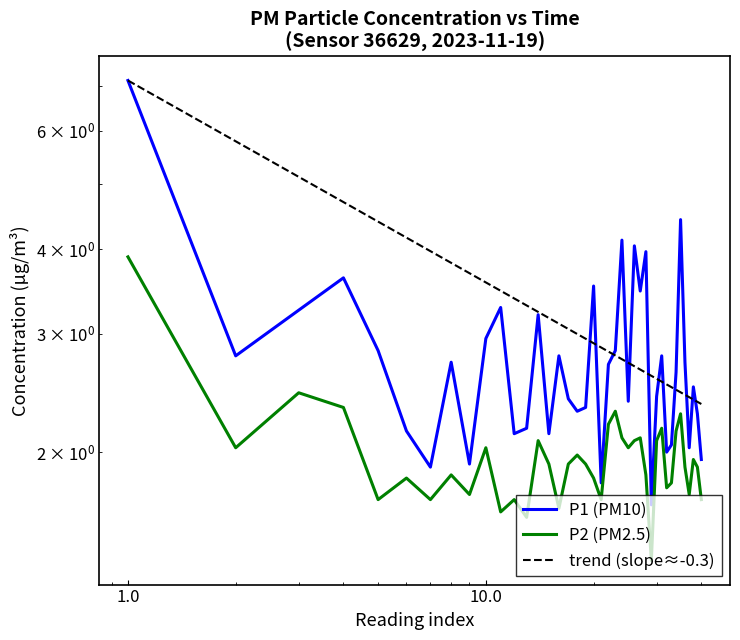

At which category does P2 reach its first local peak?

1.0